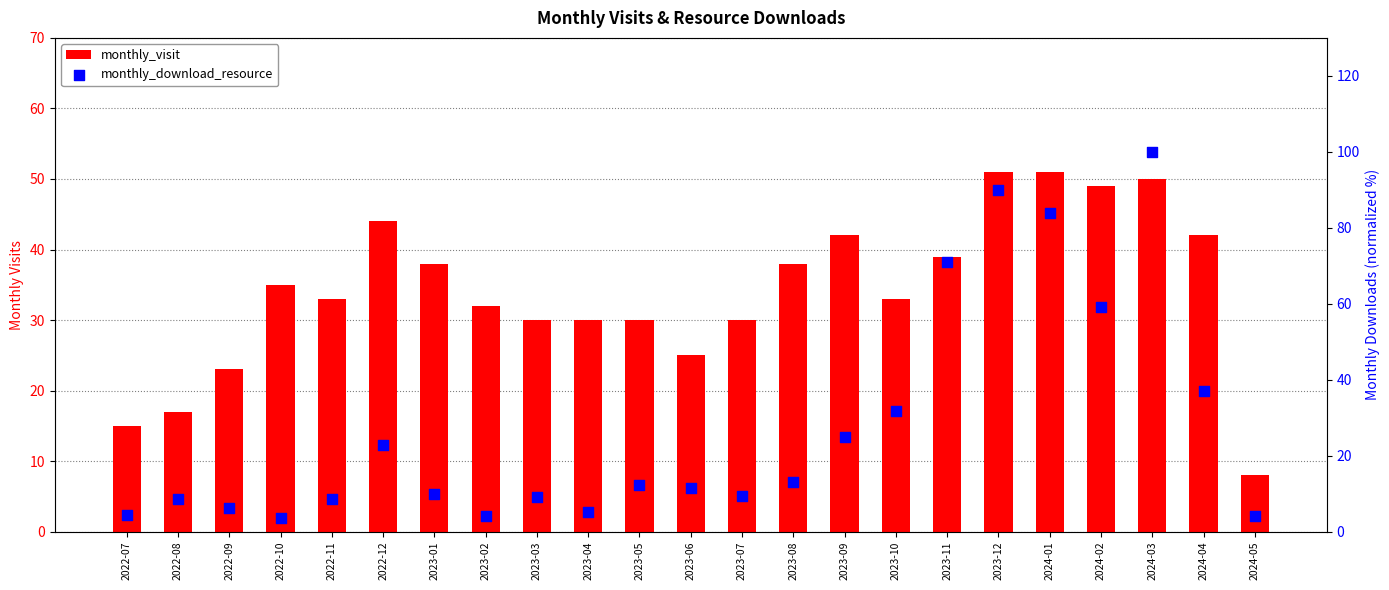

Which series has the largest total across all categories?

monthly_visit